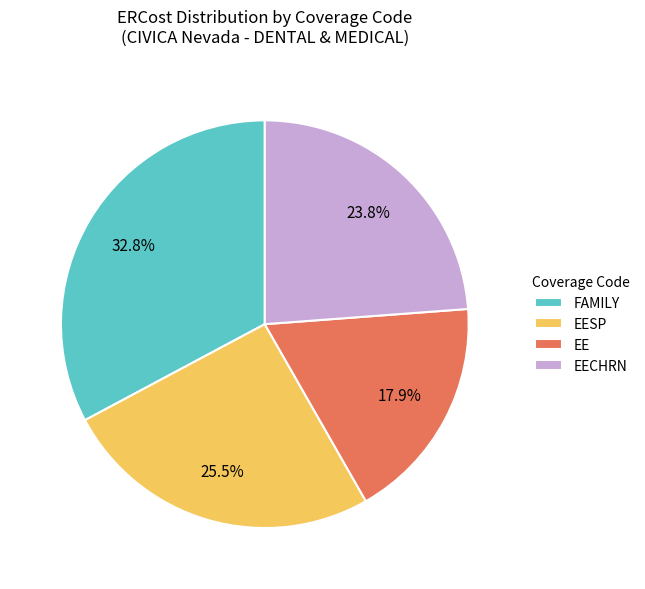

Count the number of slices in the pie.

4